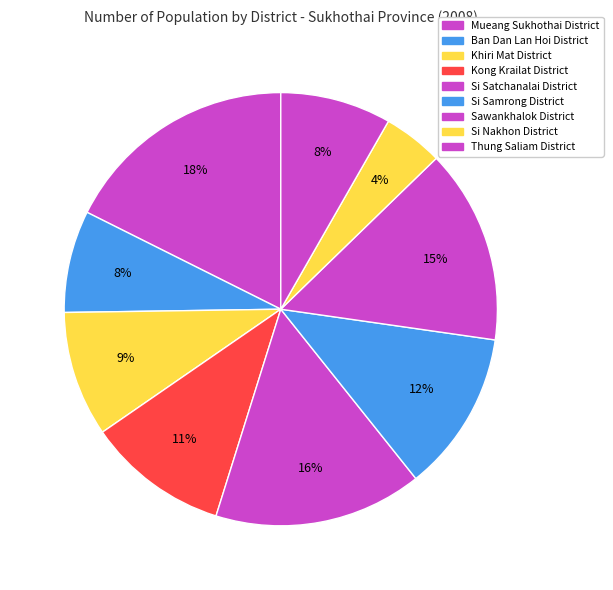

How many segments does this pie chart have?

9